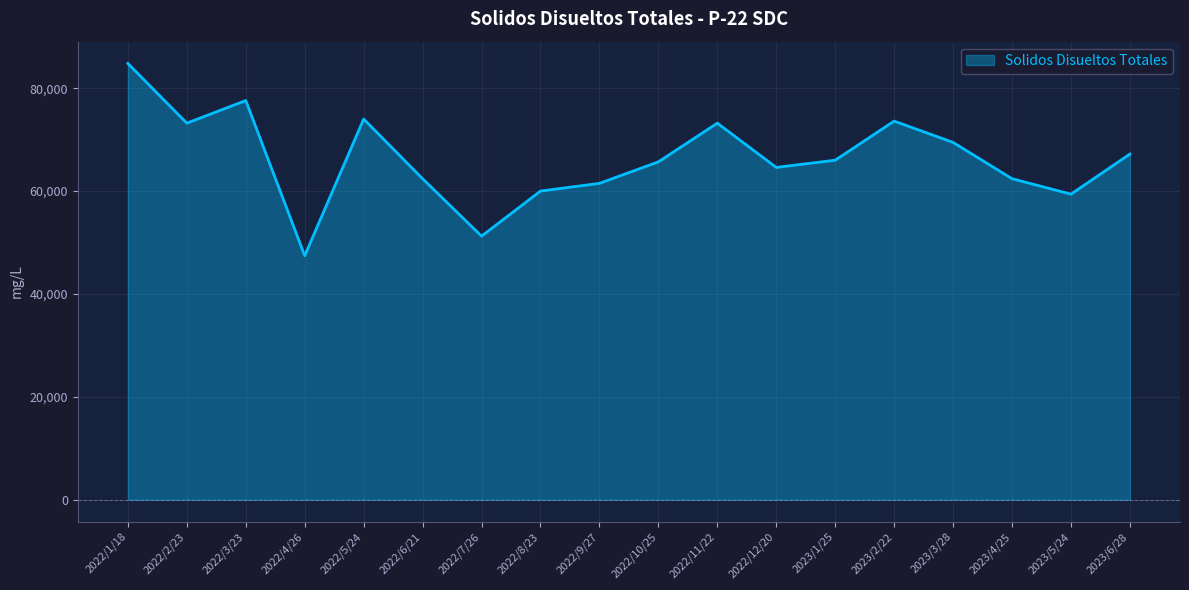

Approximately how many times larger is the value at 2022/9/27 compared to 2022/11/22?

0.8